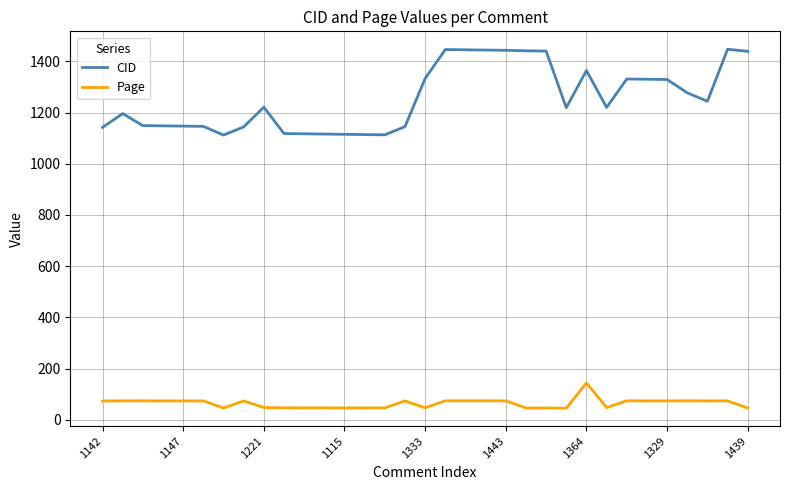

Which series has the largest total across all categories?

CID